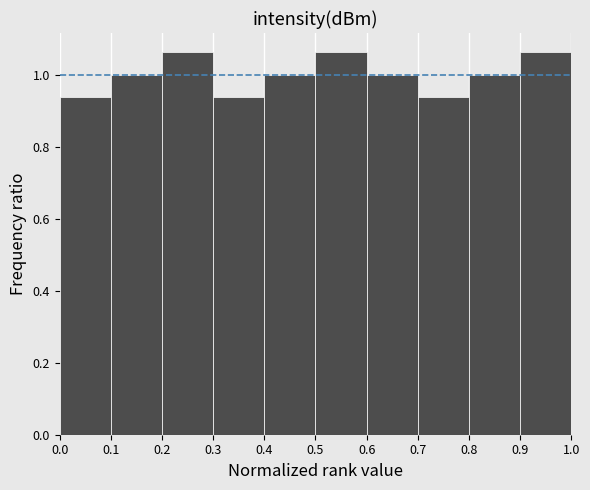

What is the height of the bar covering 0.0 to 0.1 on the x-axis? The values are not printed on the chart, so give them approximately, as read against the axis.

0.94